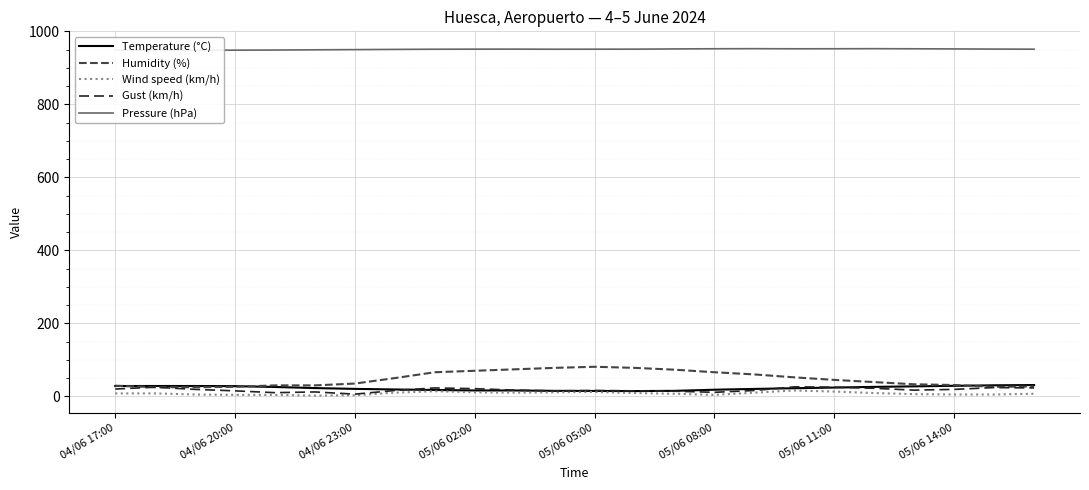

How many intersections are there between Temperature (°C) and Humidity (%)?

3